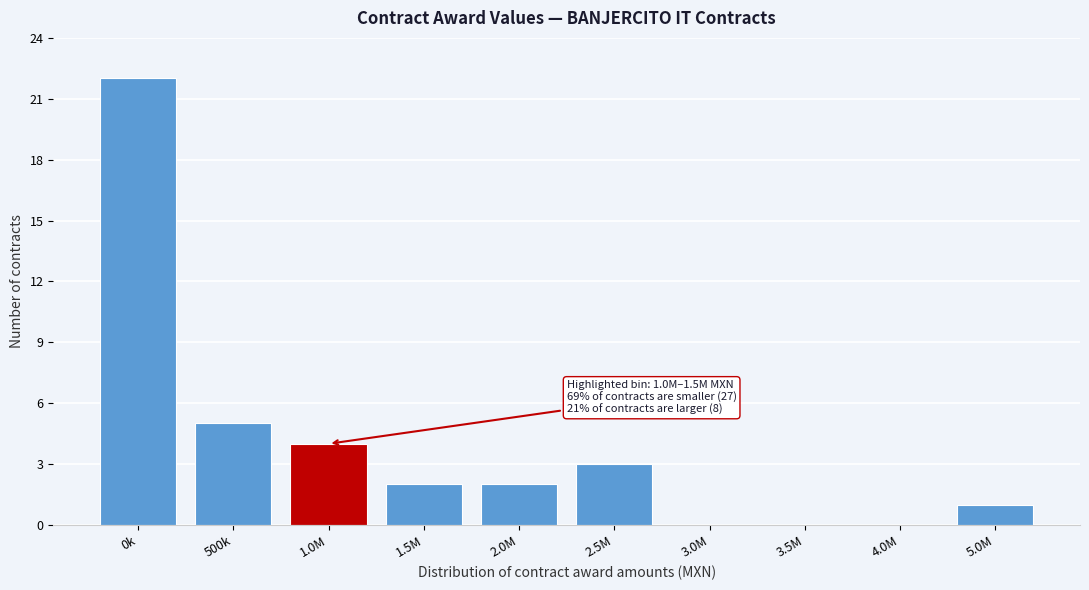

Reading right to left, extract all data points from this chart.

5.0M=1	4.0M=0	3.5M=0	3.0M=0	2.5M=3	2.0M=2	1.5M=2	1.0M=4	500k=5	0k=22